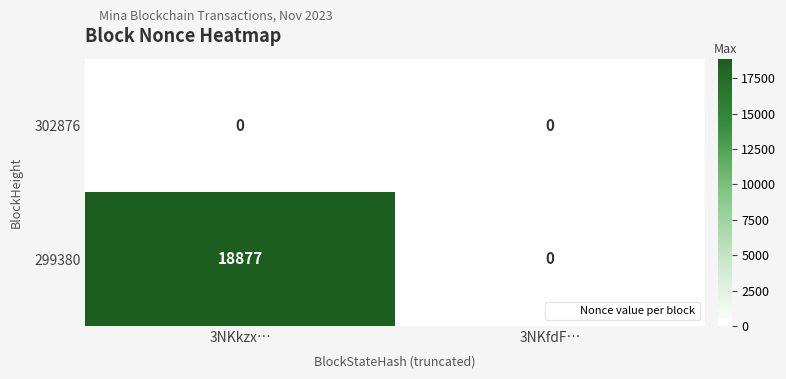

Where is 299380 nearest to the value 9438?

3NKfdF…